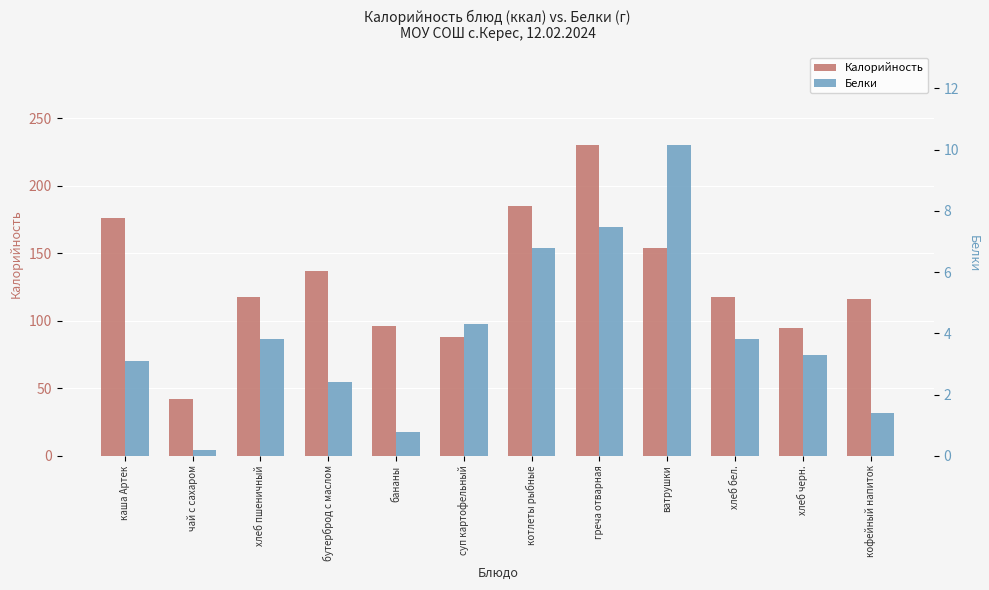

Reading right to left, transcribe all the data shown in this chart.

Калорийность: кофейный напиток=116.0	хлеб черн.=95.0	хлеб бел.=118.0	ватрушки=153.6	греча отварная=230.0	котлеты рыбные=185.0	суп картофельный=88.0	бананы=96.0	бутерброд с маслом=137.1	хлеб пшеничный=118.0	чай с сахаром=42.2	каша Артек=176.0
Белки: кофейный напиток=1.4	хлеб черн.=3.3	хлеб бел.=3.8	ватрушки=10.1	греча отварная=7.5	котлеты рыбные=6.8	суп картофельный=4.3	бананы=0.8	бутерброд с маслом=2.4	хлеб пшеничный=3.8	чай с сахаром=0.2	каша Артек=3.1